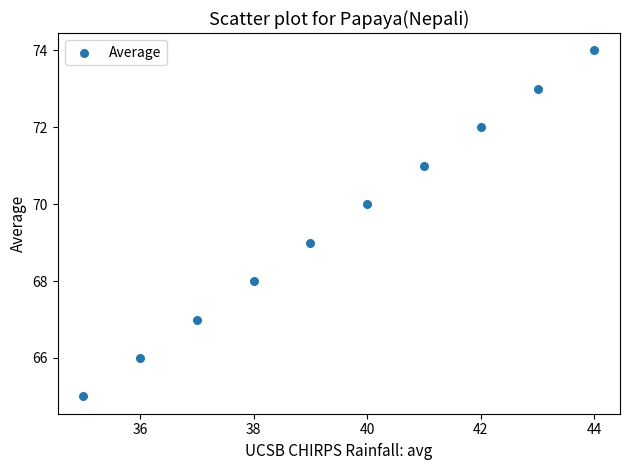

What is the range of X values (max minus min)?

9